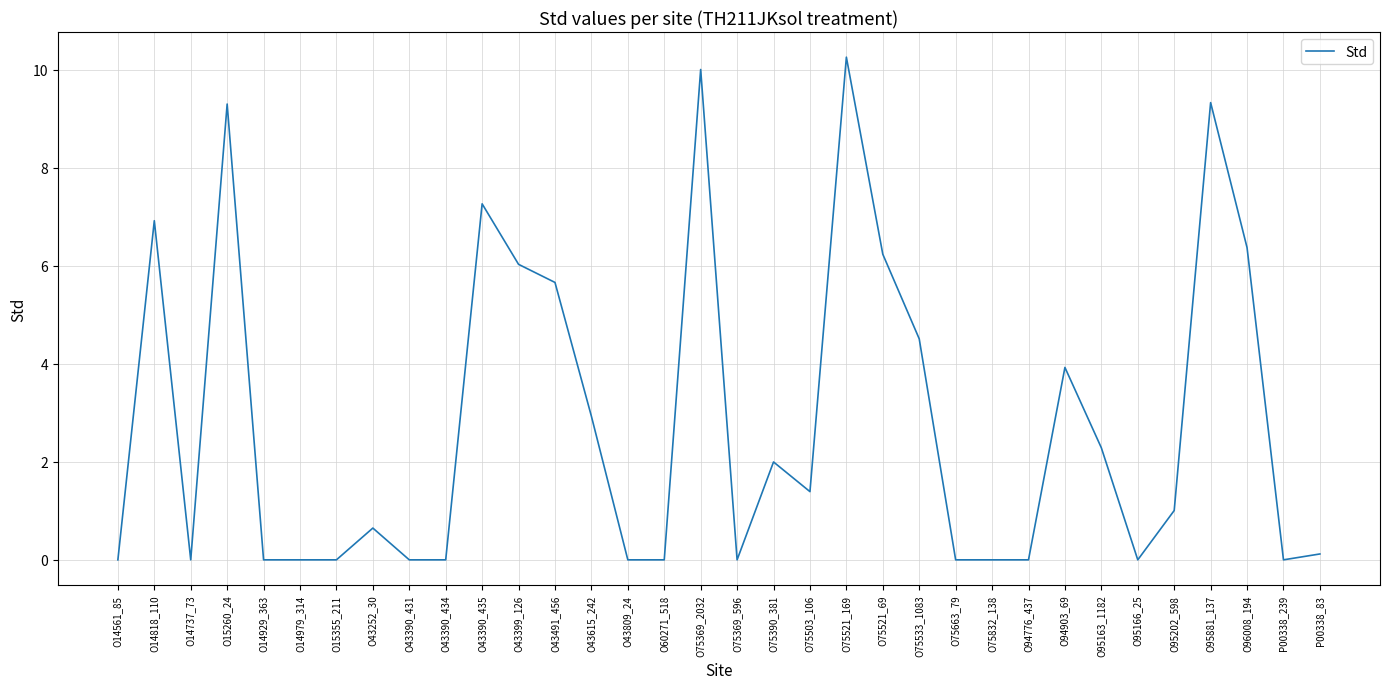

What position from the right is O75521_169?

14